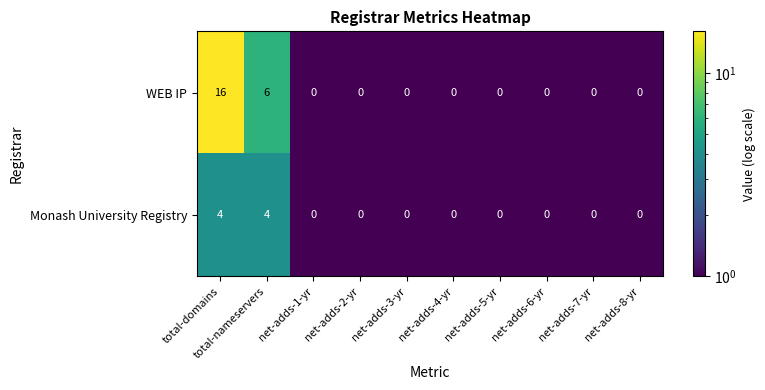

List the series in order of their peak value, highest first.

WEB IP, Monash University Registry